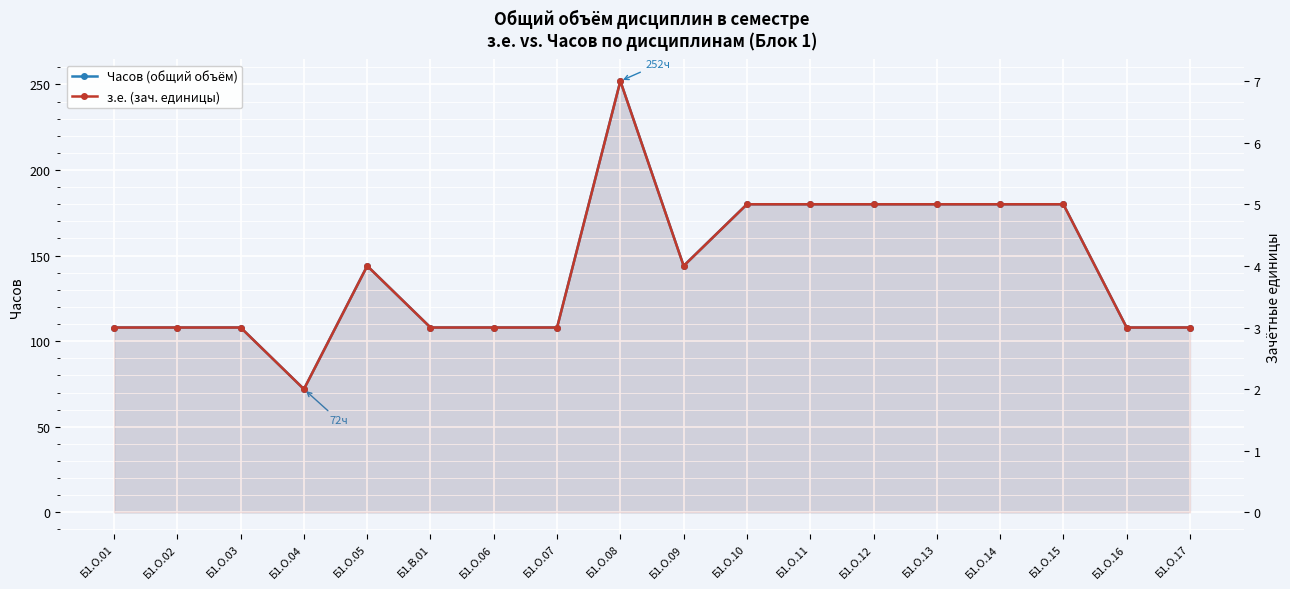

The value of з.е. (зач. единицы) at Б1.О.04 is 1. True or false?

False